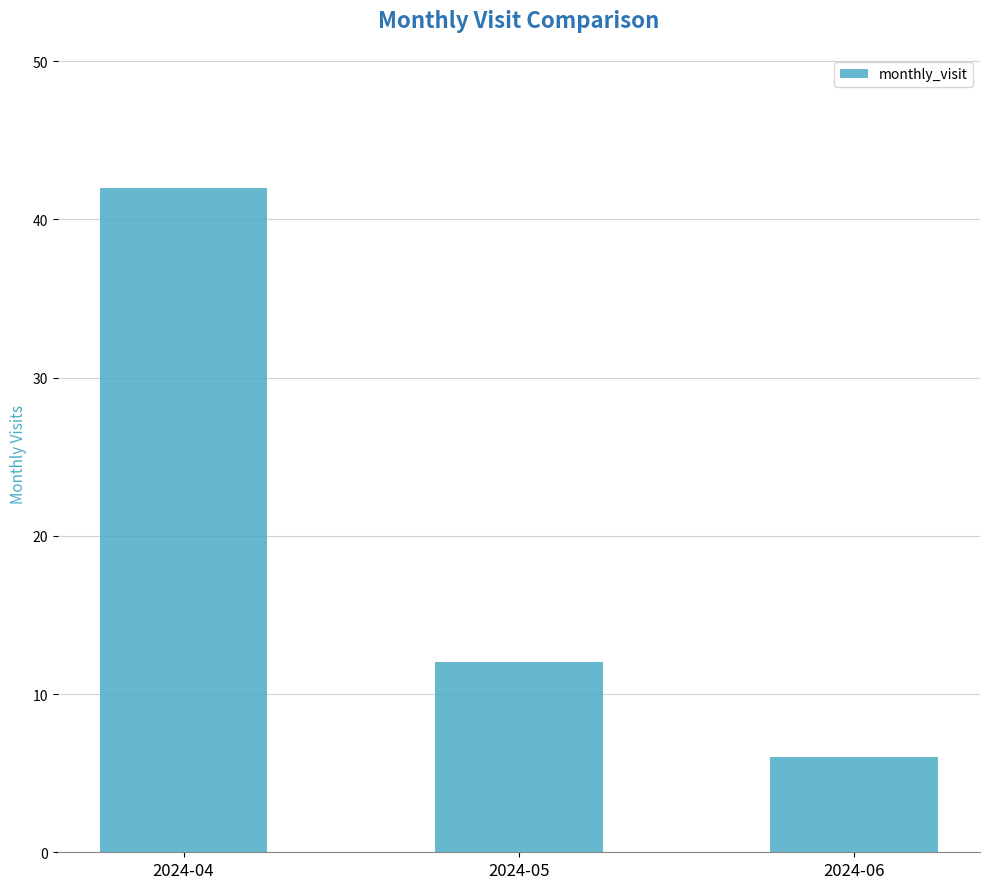

Which category has the highest value across all series?

2024-04